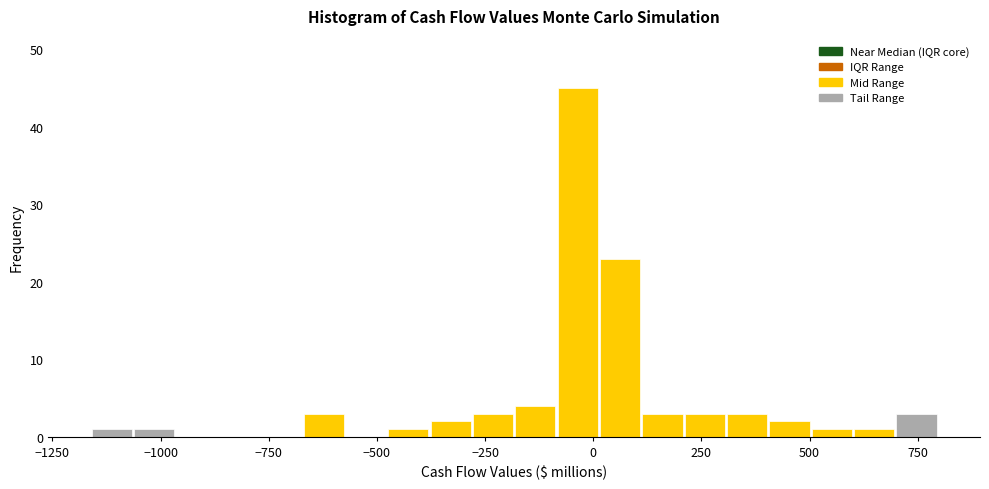

Read against the x-axis, roughly where is the centre of the tallest bar?

-50